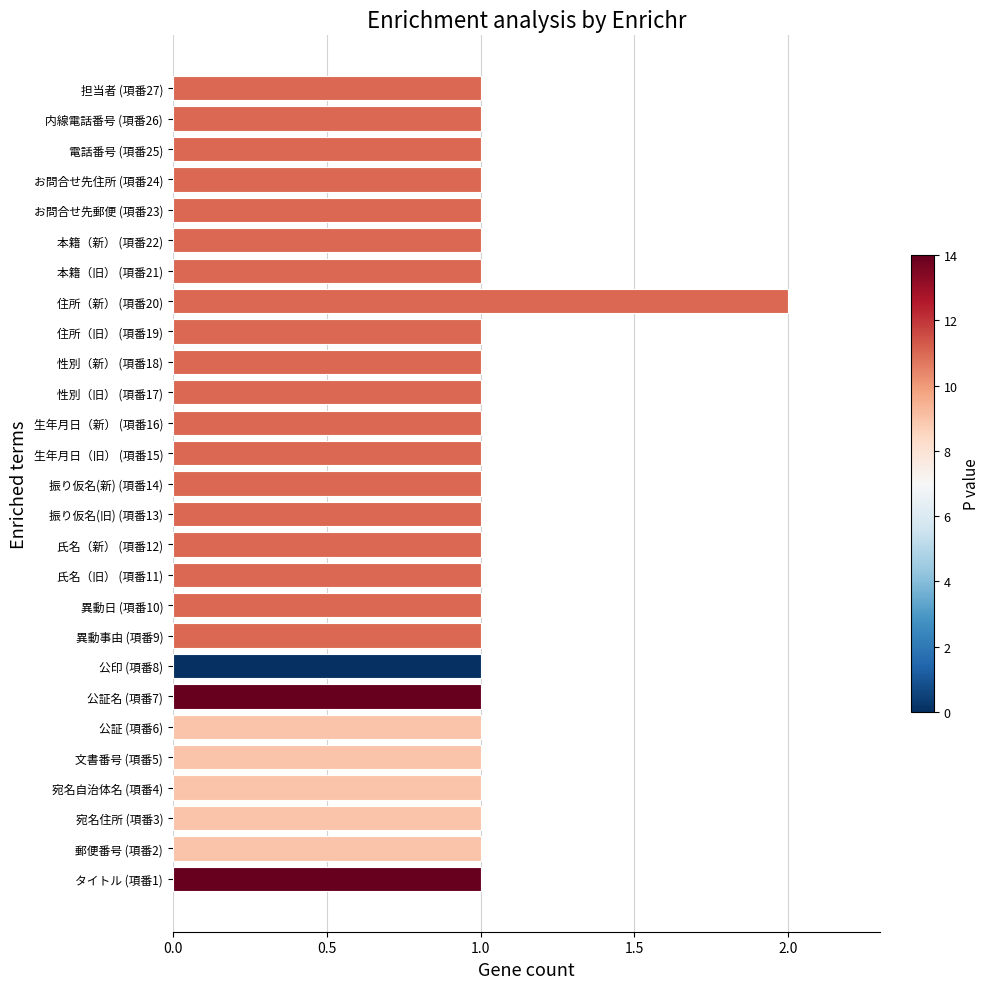

Reading top to bottom, extract all data points from this chart.

担当者 (項番27)=1	内線電話番号 (項番26)=1	電話番号 (項番25)=1	お問合せ先住所 (項番24)=1	お問合せ先郵便 (項番23)=1	本籍（新） (項番22)=1	本籍（旧） (項番21)=1	住所（新） (項番20)=2	住所（旧） (項番19)=1	性別（新） (項番18)=1	性別（旧） (項番17)=1	生年月日（新） (項番16)=1	生年月日（旧） (項番15)=1	振り仮名(新) (項番14)=1	振り仮名(旧) (項番13)=1	氏名（新） (項番12)=1	氏名（旧） (項番11)=1	異動日 (項番10)=1	異動事由 (項番9)=1	公印 (項番8)=1	公証名 (項番7)=1	公証 (項番6)=1	文書番号 (項番5)=1	宛名自治体名 (項番4)=1	宛名住所 (項番3)=1	郵便番号 (項番2)=1	タイトル (項番1)=1